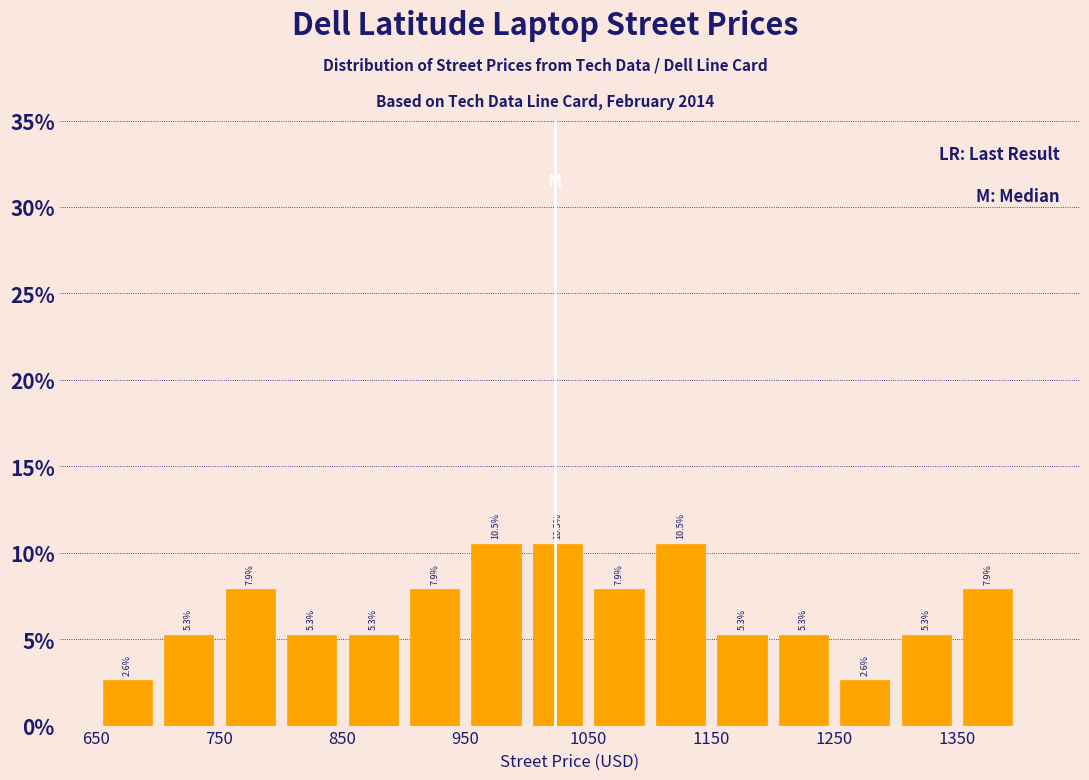

What is the height of the bar covering 1050 to 1100 on the x-axis?

7.9